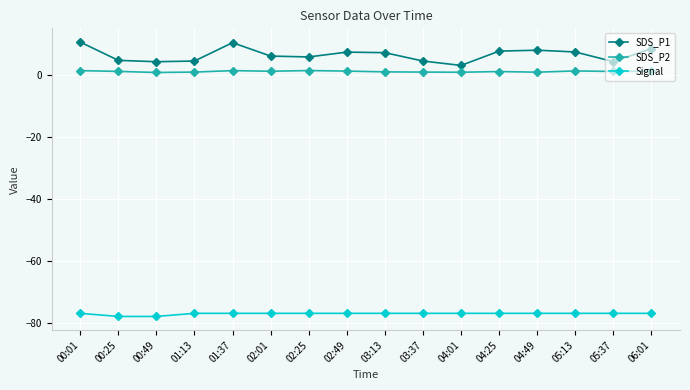

At which label does SDS_P2 first exceed 1?

00:01